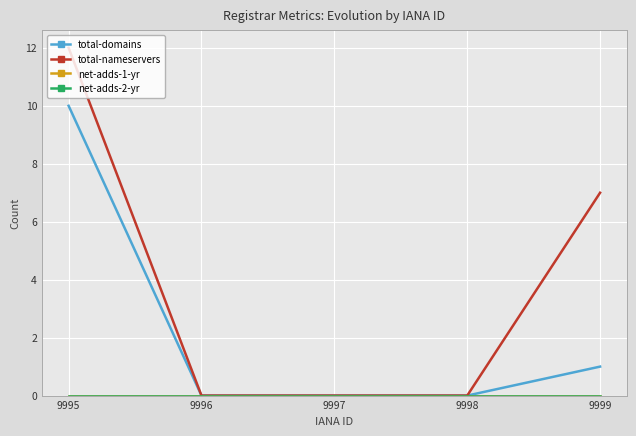

The net-adds-1-yr series shows 0 at 9999. True or false?

True